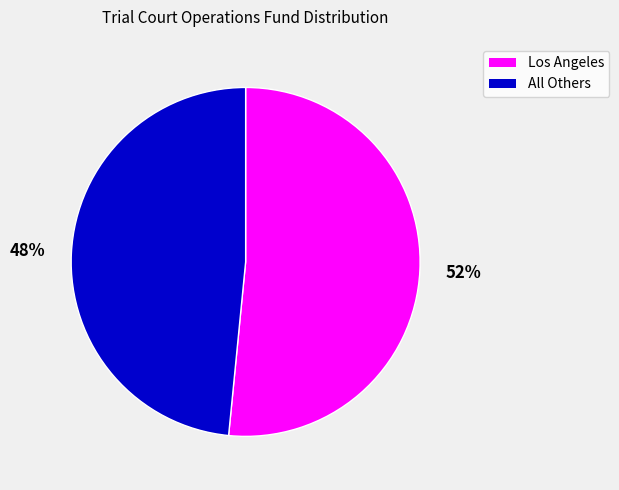

What is the ratio of the value at All Others to the value at Los Angeles?

0.9